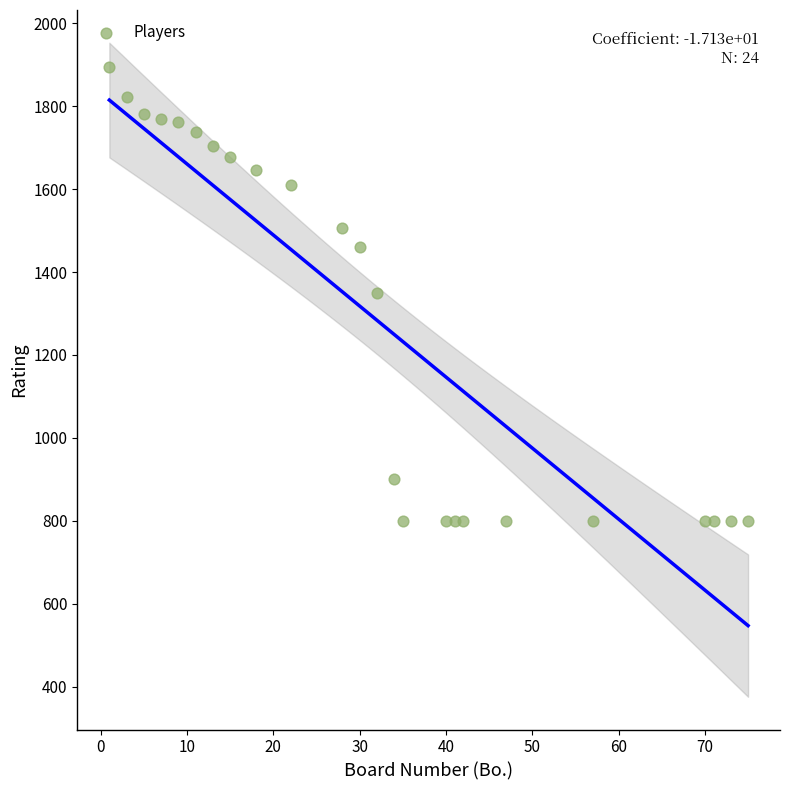

What is the range of Y values (max minus min)?

1094